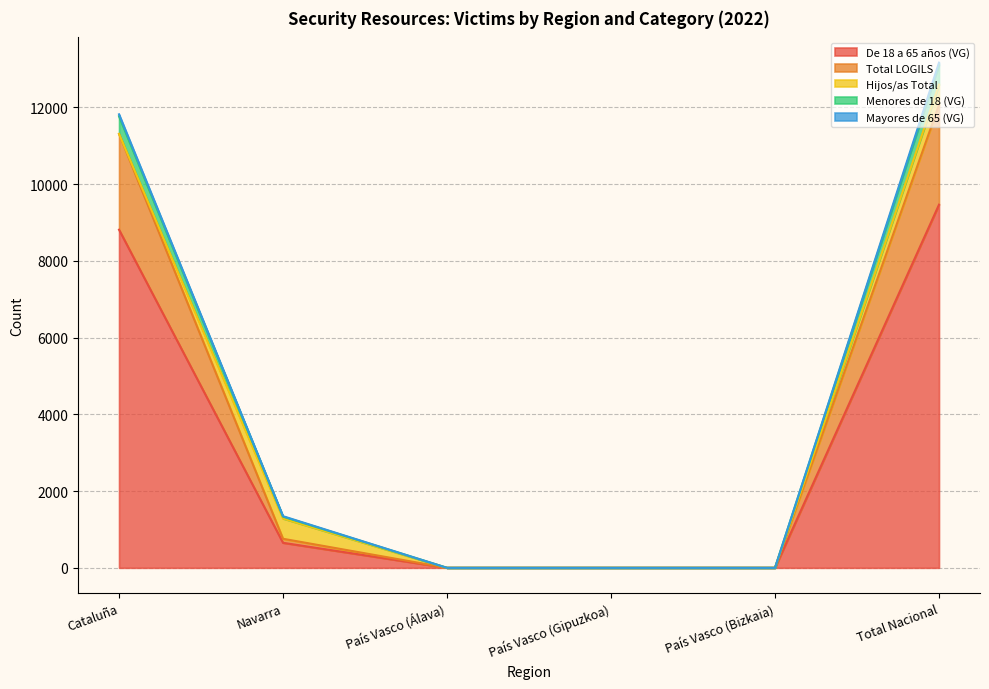

True or false: Menores de 18 (VG) and Mayores de 65 (VG) cross at least once.

False